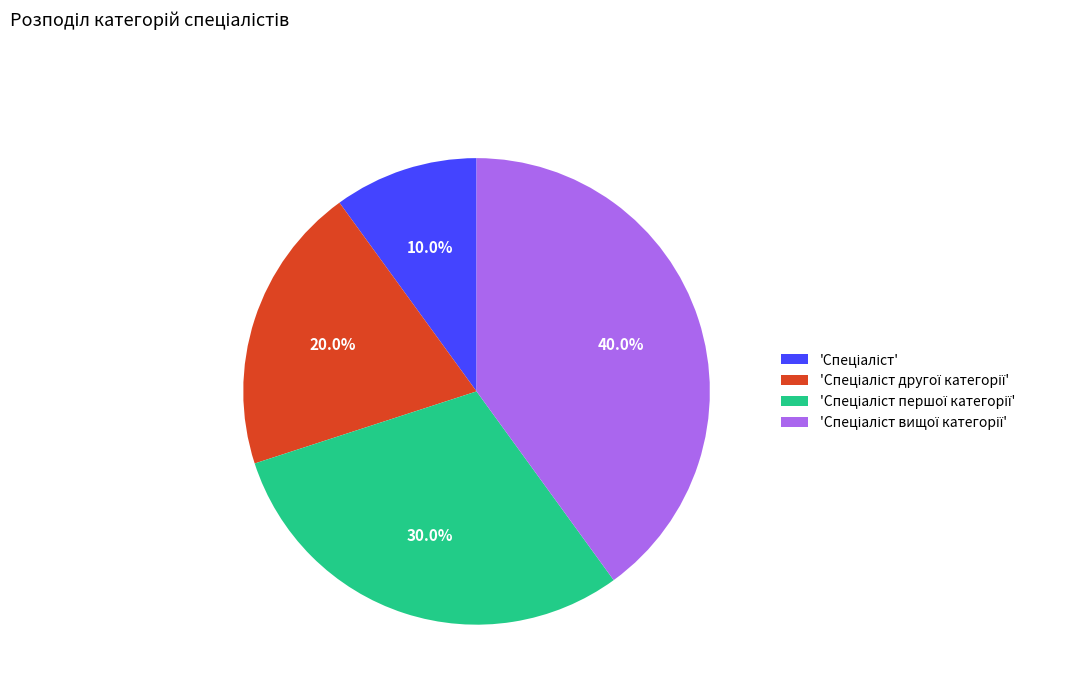

How many slices are in this pie chart?

4